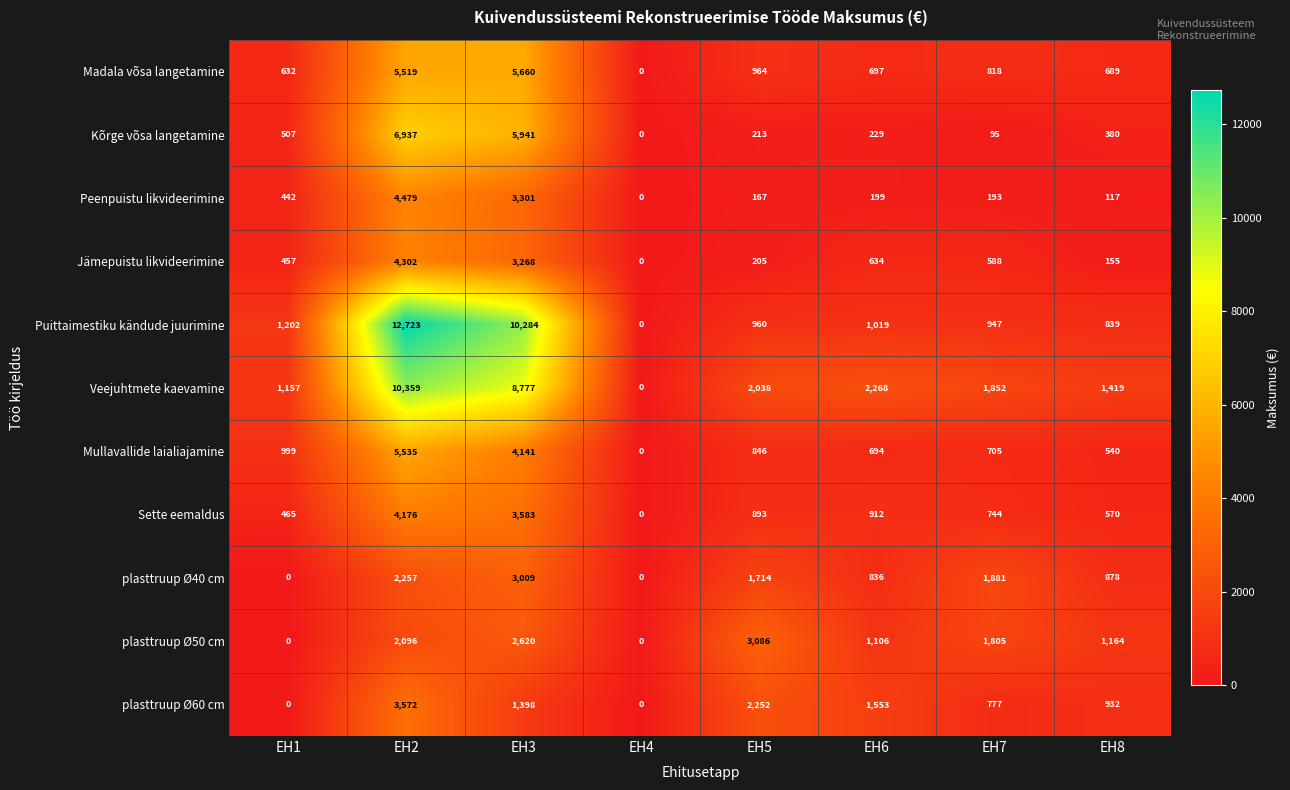

Is it true that Puittaimestiku kändude juurimine equals 1585 at EH5?

False